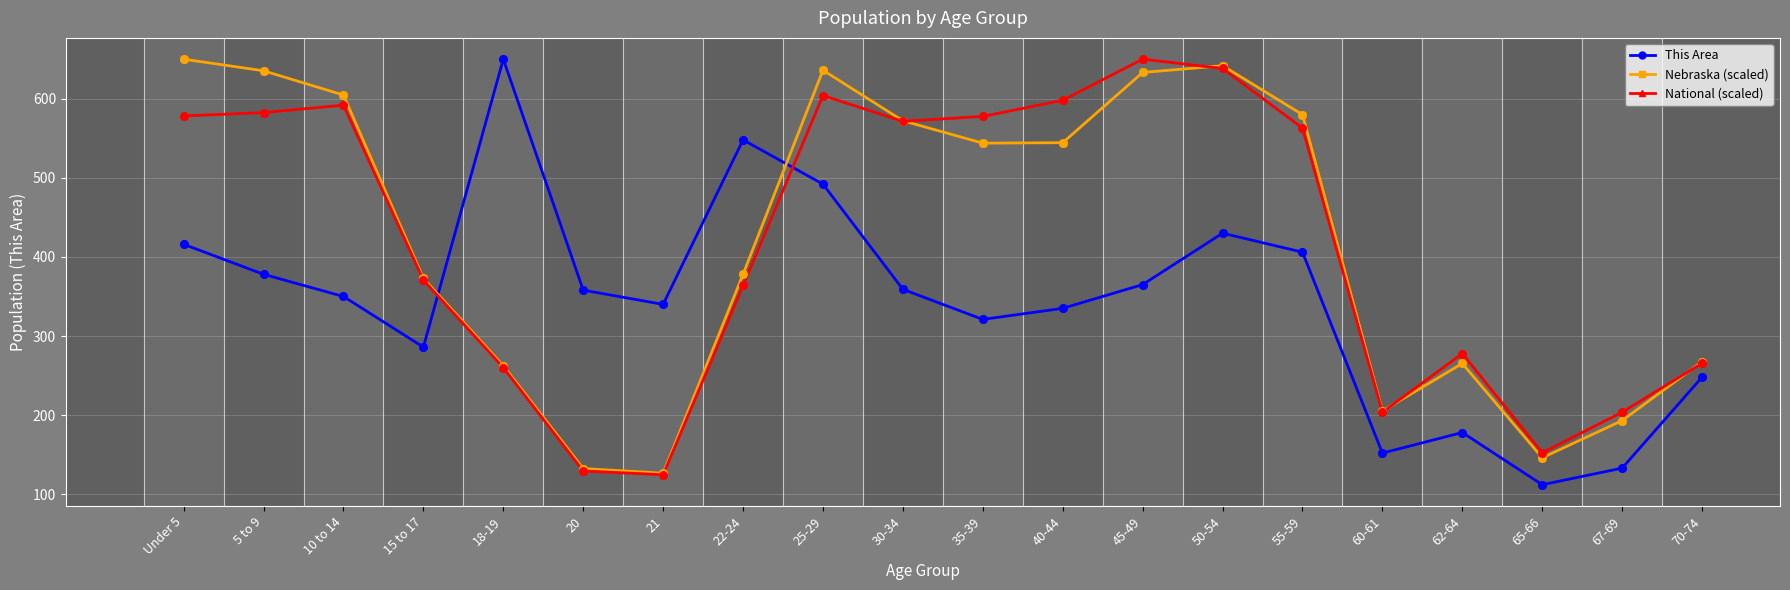

What is the spread (max minus min) of values at 50-54?

211.8